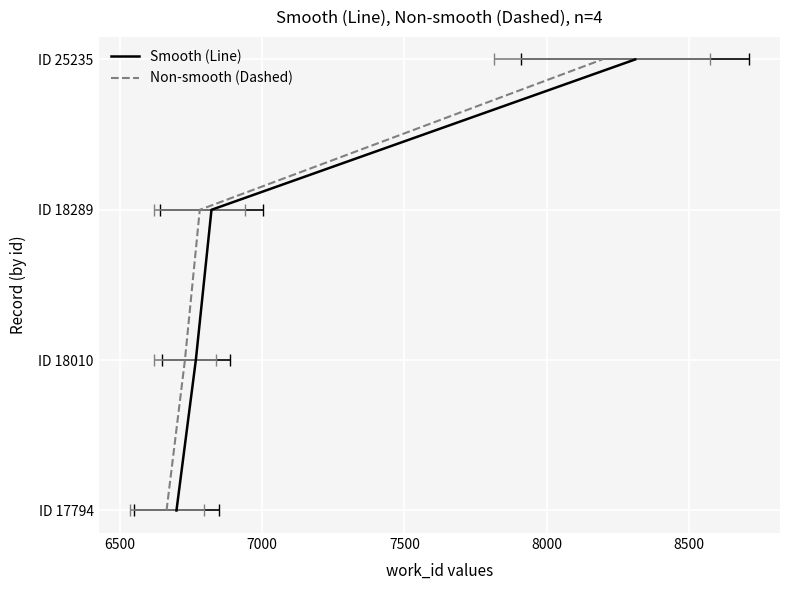

Which series has the largest total across all categories?

Smooth (Line)